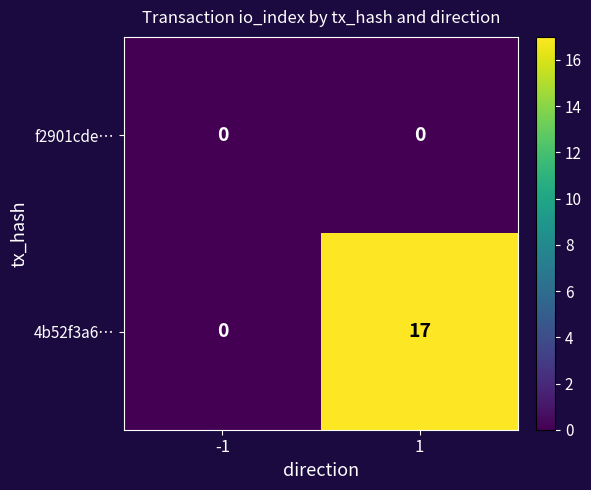

Which series has the largest total across all categories?

4b52f3a6…